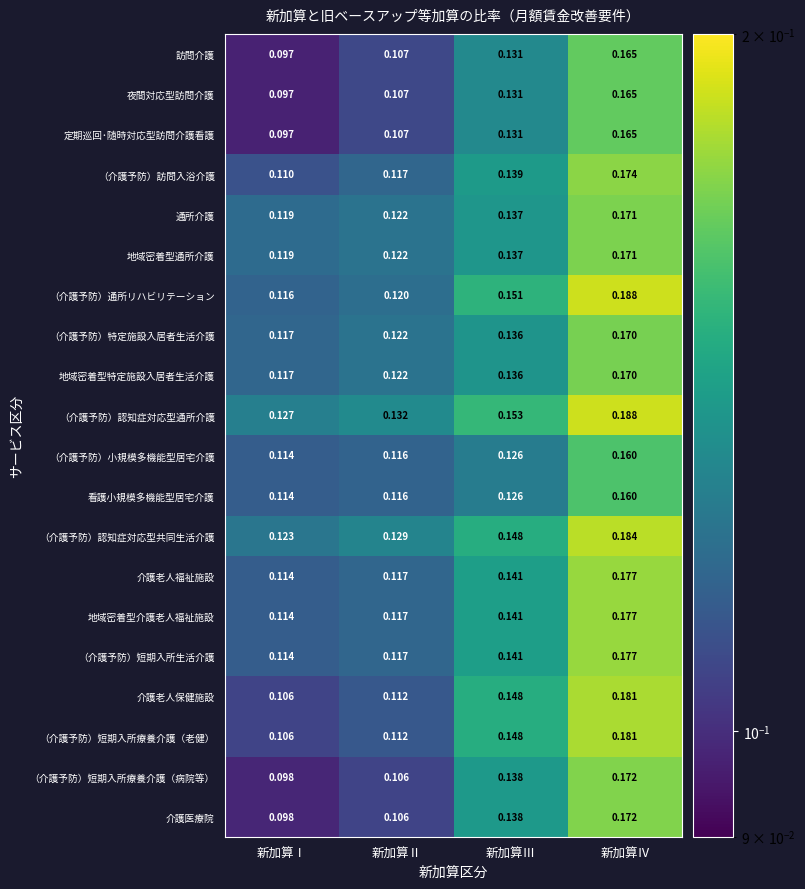

Which category has the lowest value in the 地域密着型特定施設入居者生活介護 series?

新加算Ⅰ